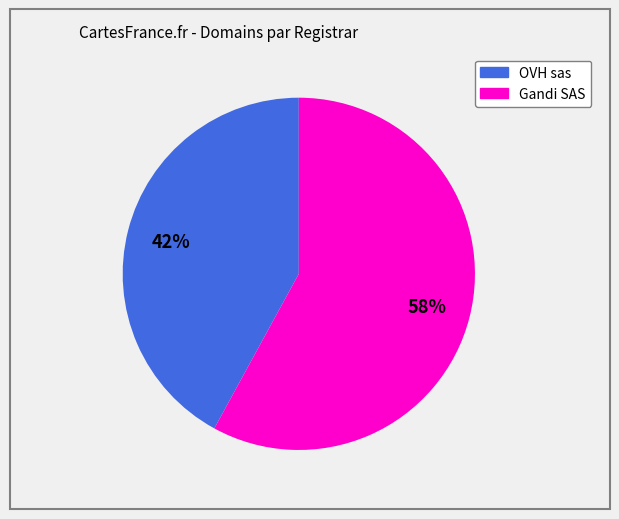

To the nearest percent, what is the difference between the largest and smallest slice percentages?

16%